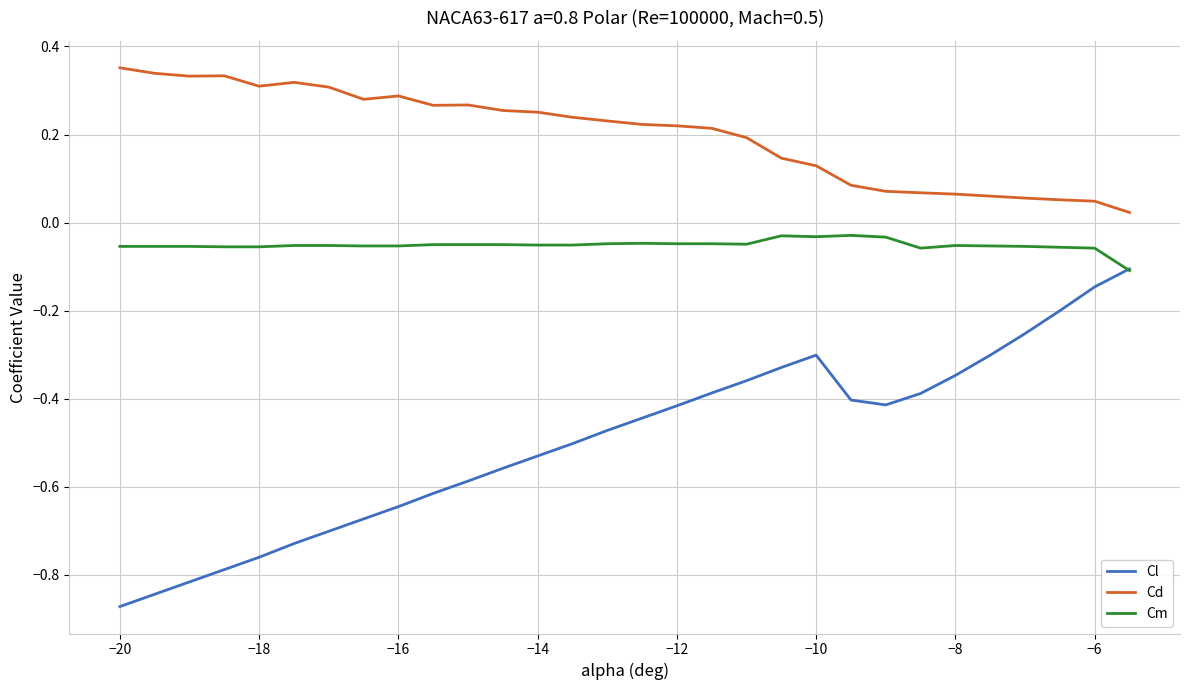

How many intersections are there between Cm and Cl?

1